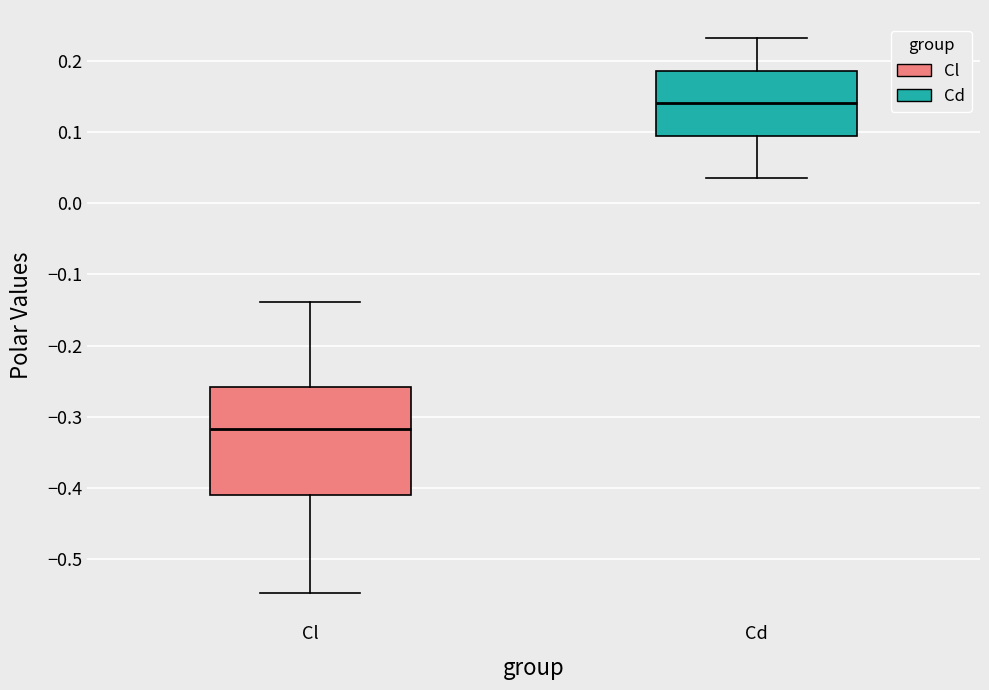

Which box's median line is the highest?

Cd